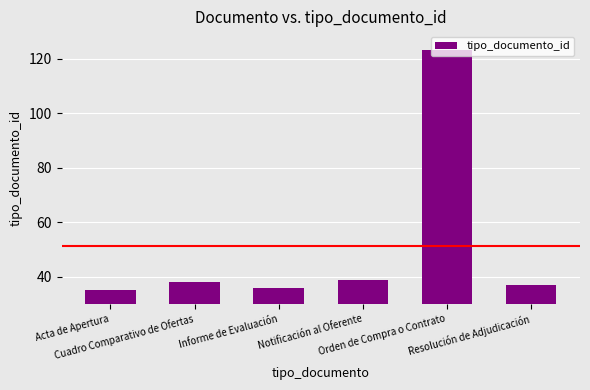

Rank the categories by value from highest to lowest.

Orden de Compra o Contrato, Notificación al Oferente, Cuadro Comparativo de Ofertas, Resolución de Adjudicación, Informe de Evaluación, Acta de Apertura